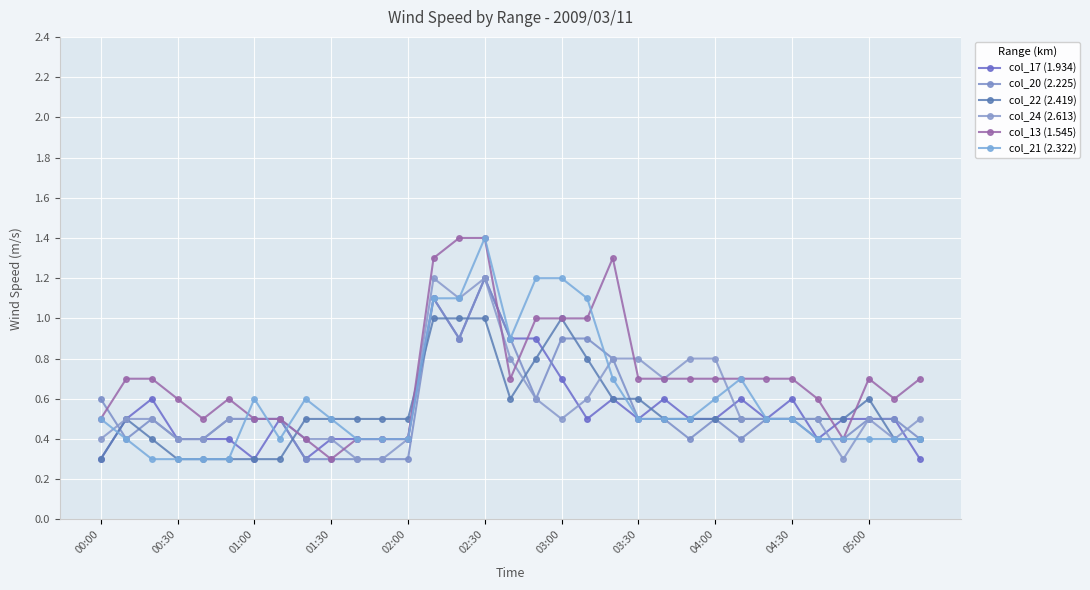

Count the number of categories in the chart.

33